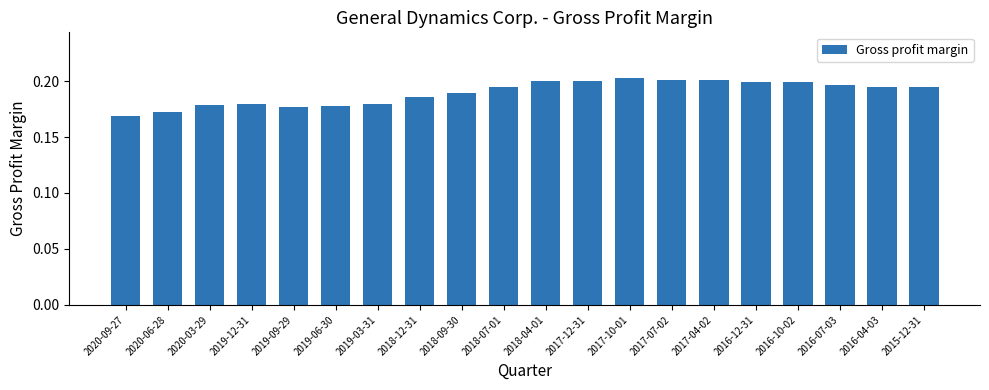

What is the sum of the values at 2019-03-31 and 2020-03-29?

0.4